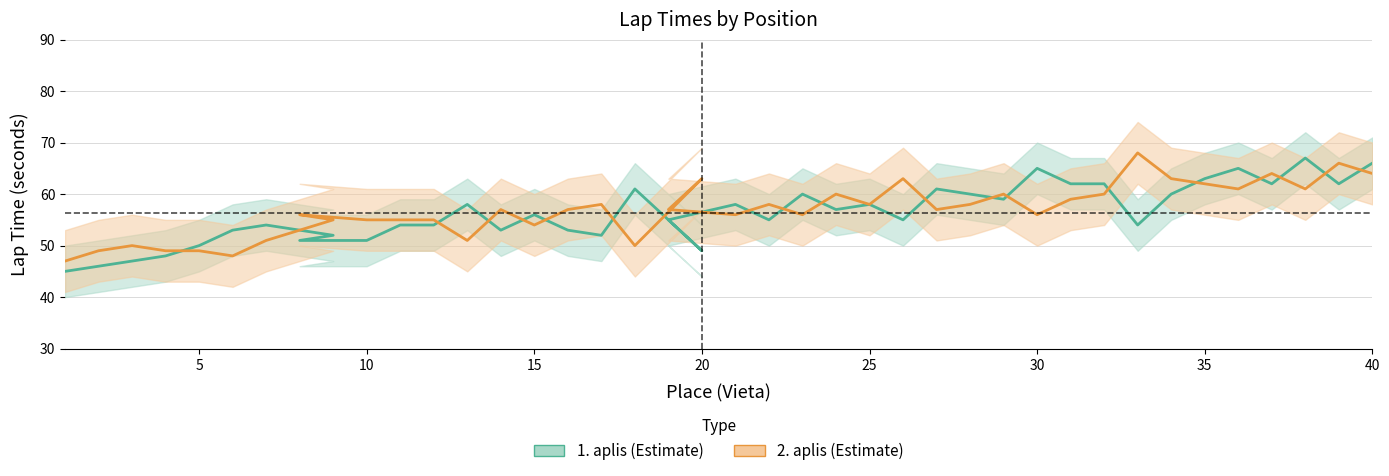

After their last crossing, which series has the higher values: 1. aplis or 2. aplis?

1. aplis